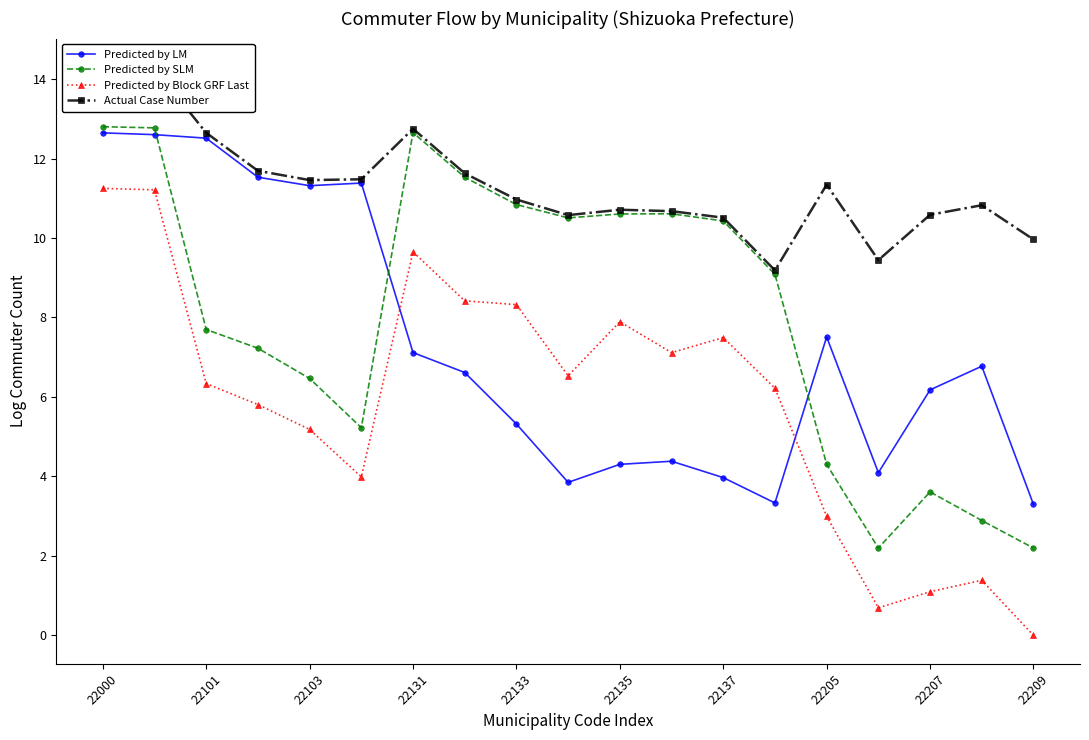

True or false: Predicted by LM has more than 2 points higher than both neighbors.

True